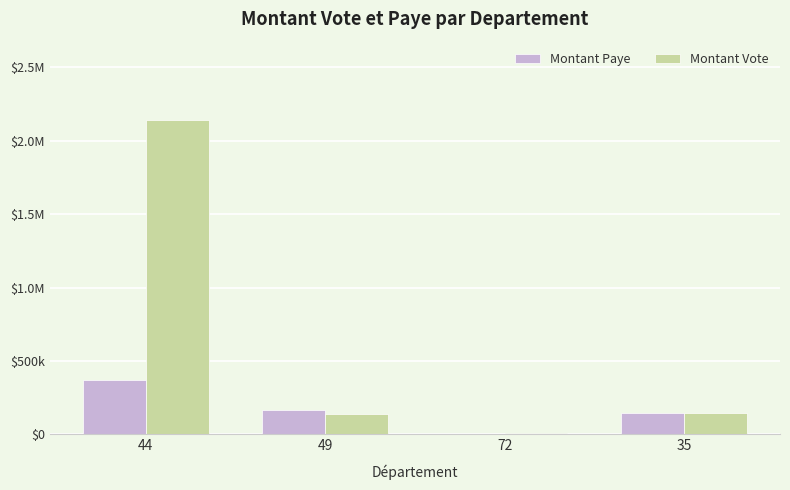

What are all the series names shown in the legend?

Montant Paye, Montant Vote